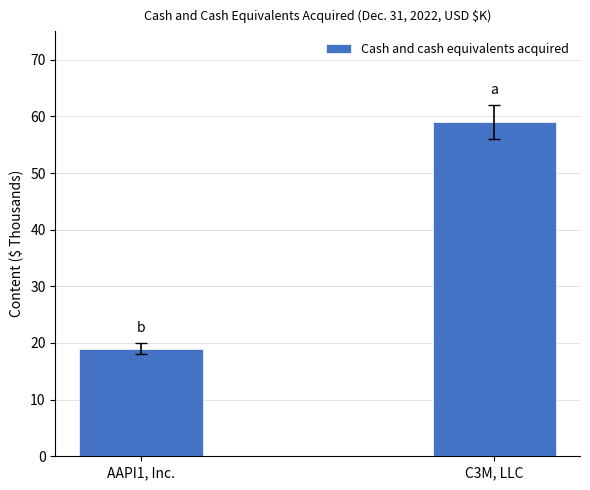

True or false: the data shows 19 at AAPI1, Inc..

True